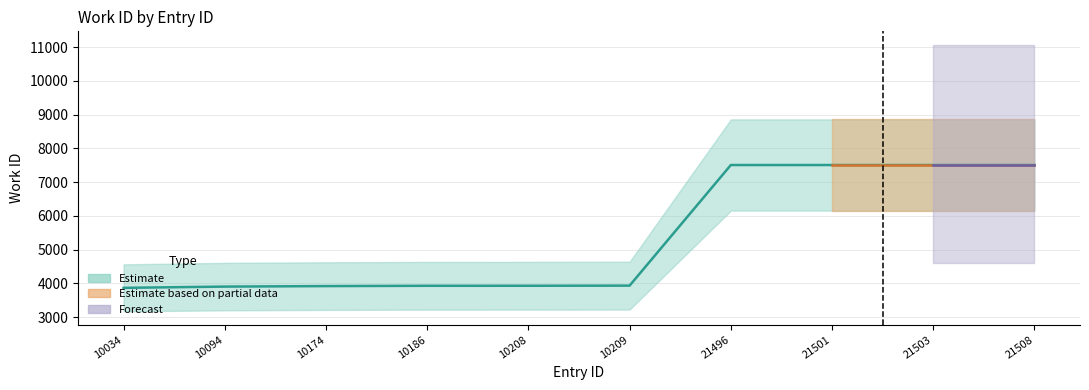

Which label corresponds to the smallest value in the chart?

10034